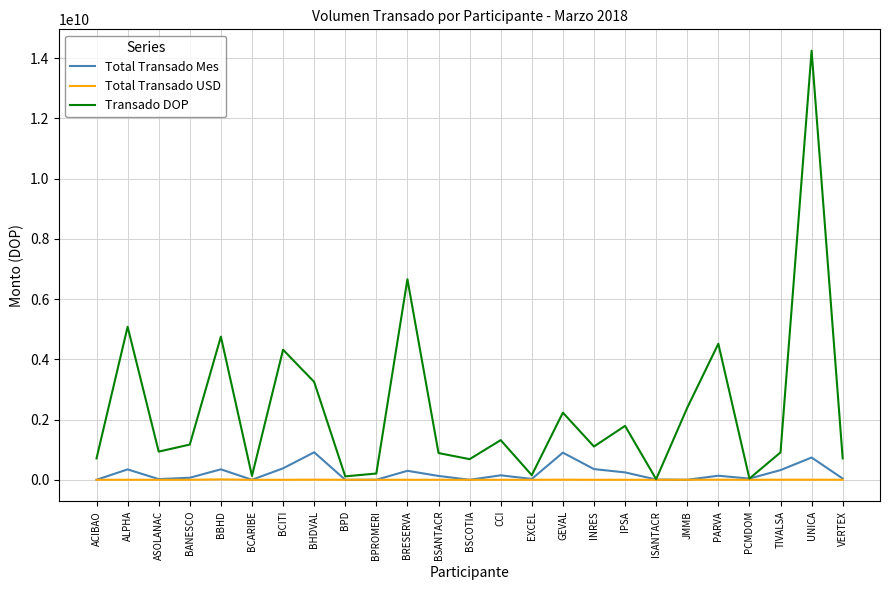

What is the maximum value shown in the chart?

14240921705.4